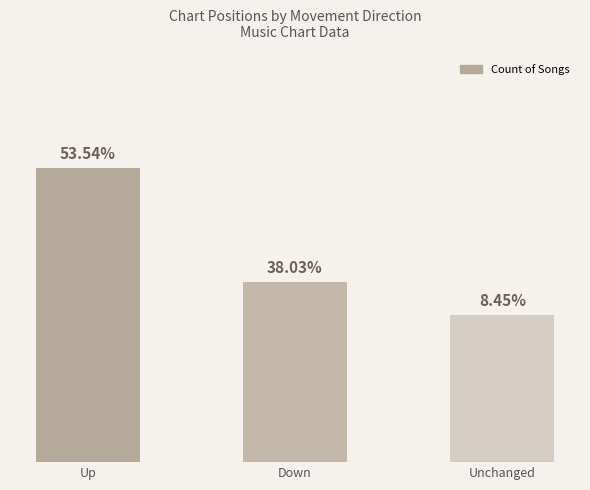

Does the chart contain any negative values?

No